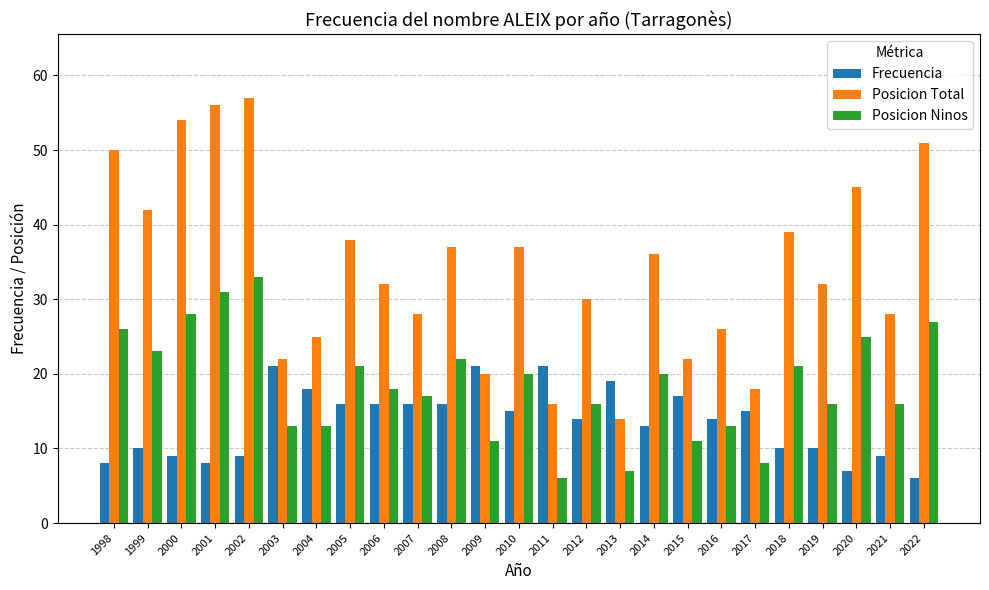

Which series has the largest total across all categories?

Posicion Total